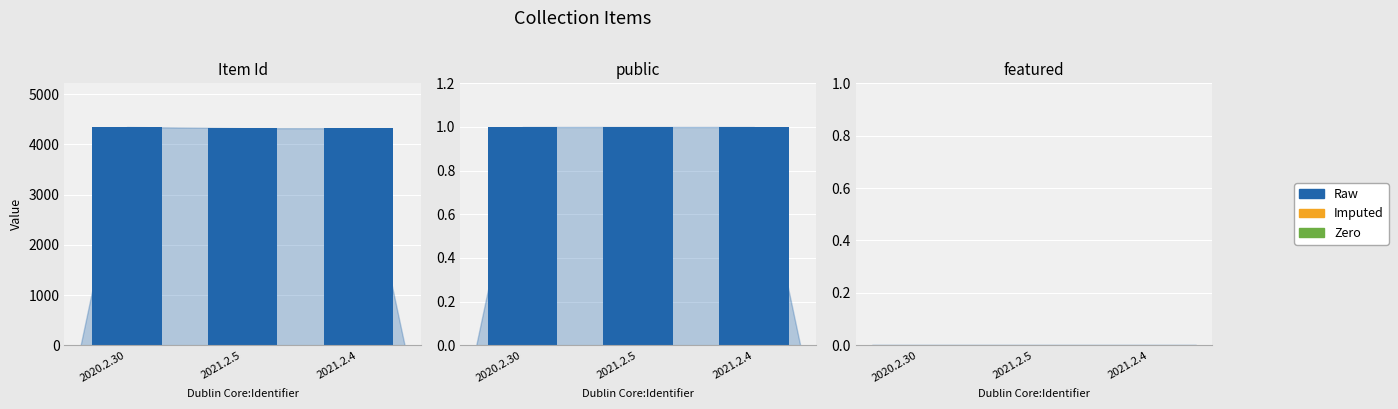

Does the chart contain any negative values?

No